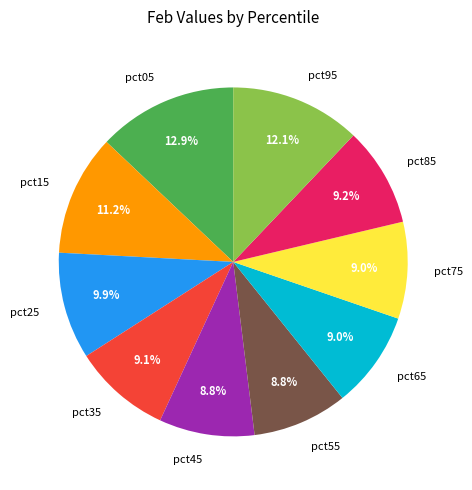

To the nearest percent, what is the difference between the pct95 and pct85 slice percentages?

3%